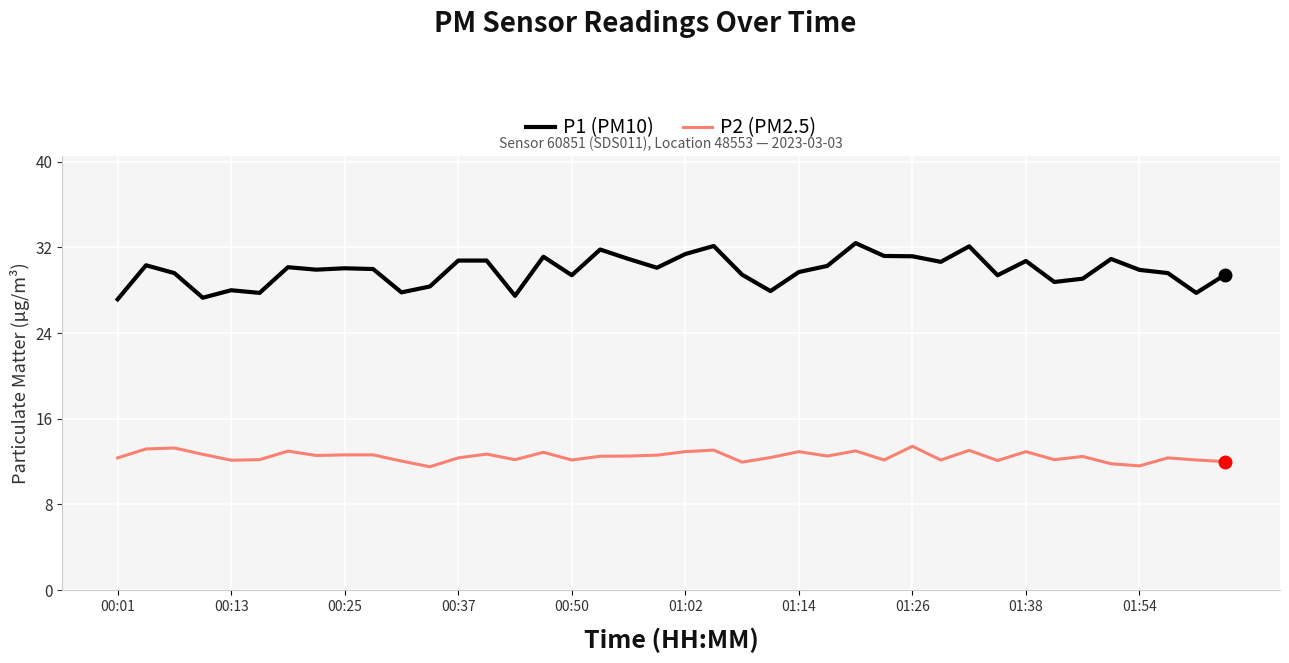

Which series has the largest total across all categories?

P1 (PM10)